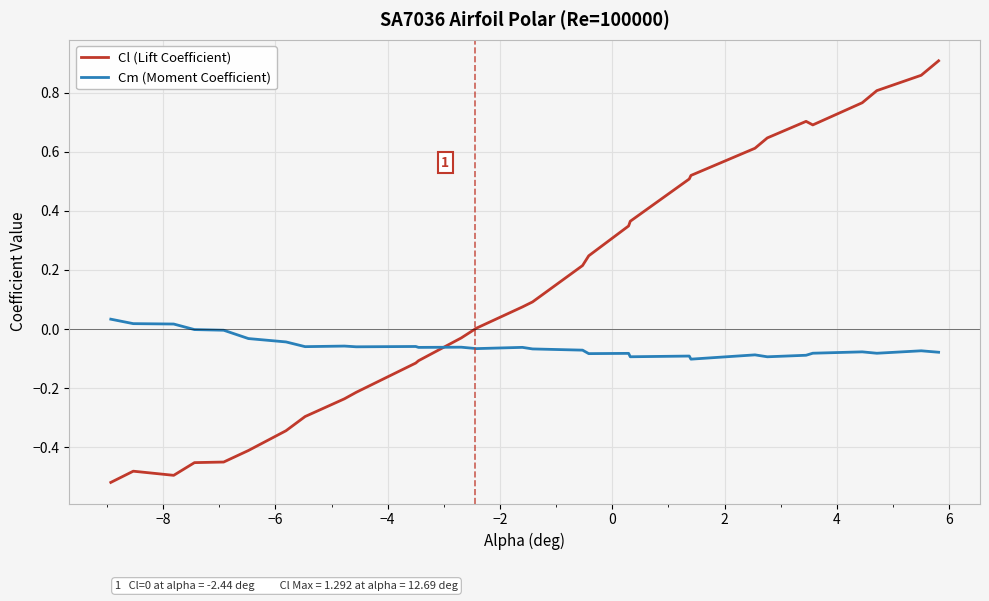

List the series in order of their peak value, lowest first.

Cm (Moment Coefficient), Cl (Lift Coefficient)